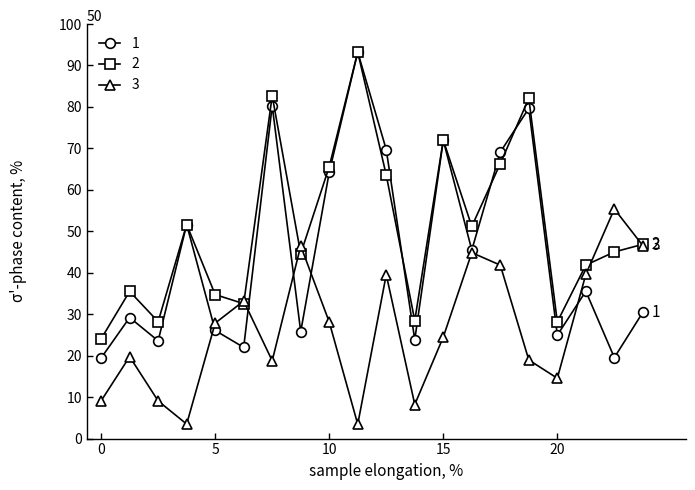

In 1, how many points are higher than both neighbors (excluding endpoints)?

7